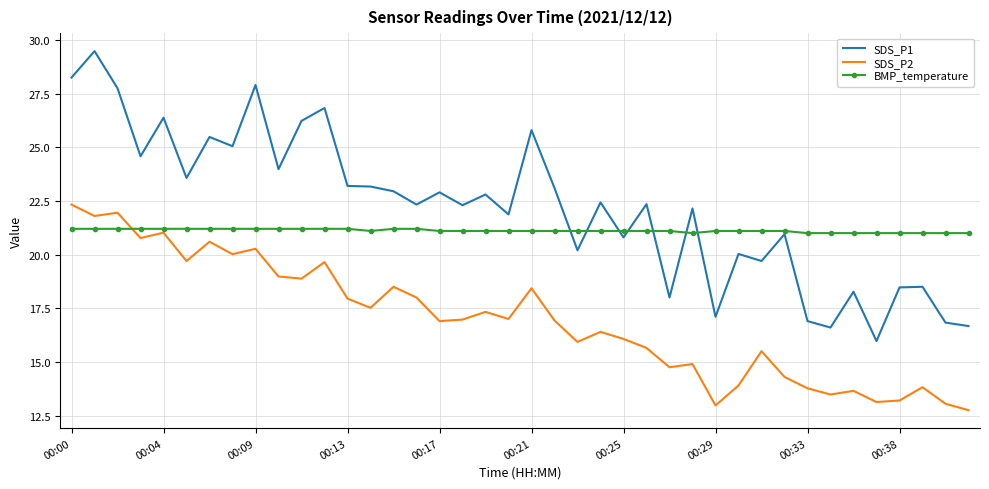

Which series has the largest total across all categories?

SDS_P1